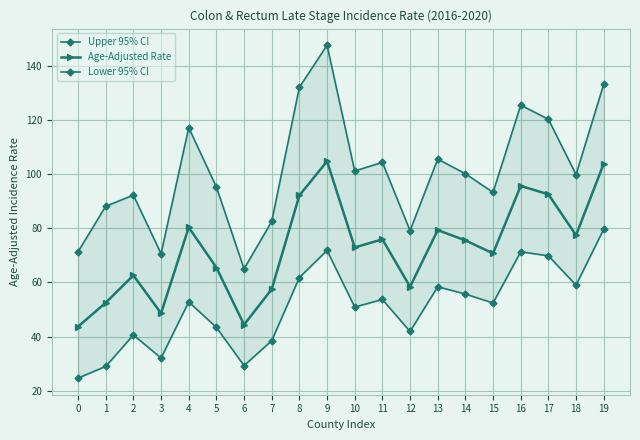

What are all the series names shown in the legend?

Upper 95% CI, Age-Adjusted Rate, Lower 95% CI